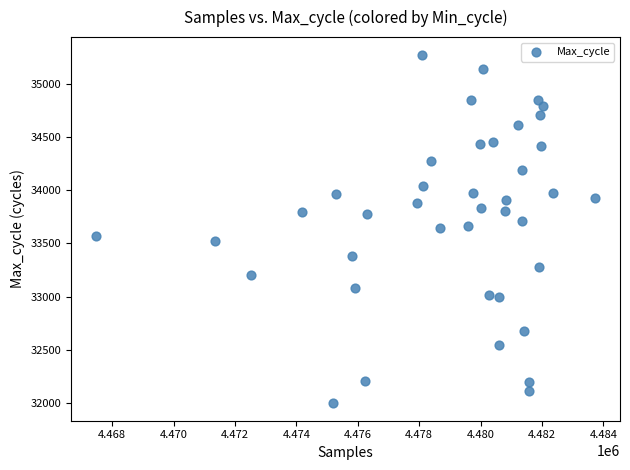

What is the range of X values (max minus min)?

16263